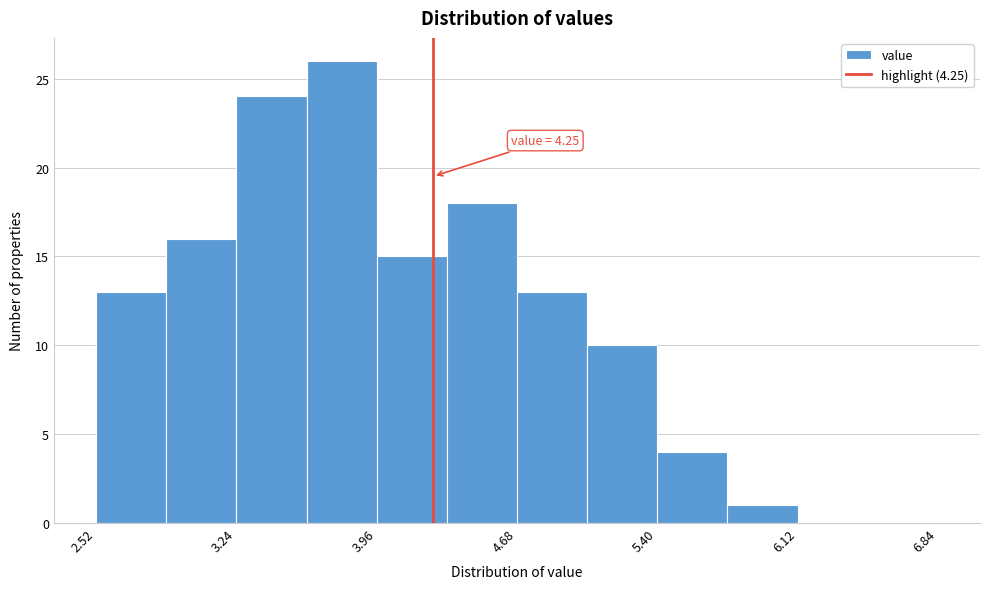

Read against the x-axis, roughly where is the centre of the tallest bar?

3.8